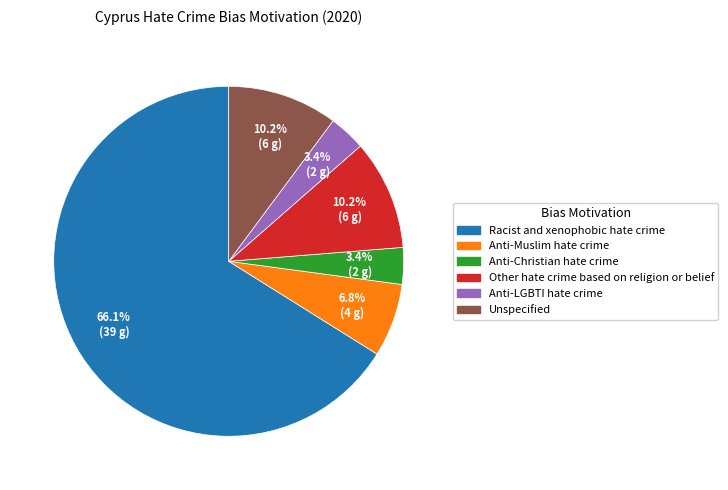

Between Racist and xenophobic hate crime and Other hate crime based on religion or belief, which is larger?

Racist and xenophobic hate crime